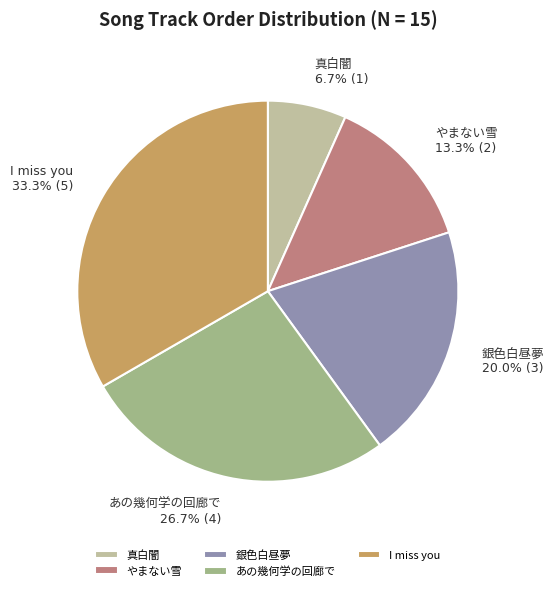

What is the largest slice in the pie chart?

I miss you